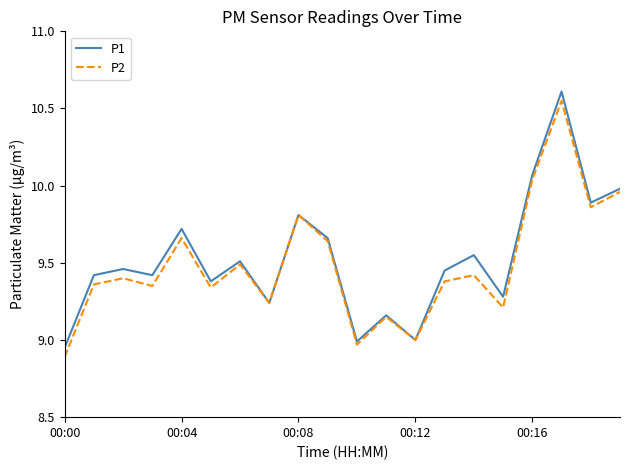

What are all the series names shown in the legend?

P1, P2